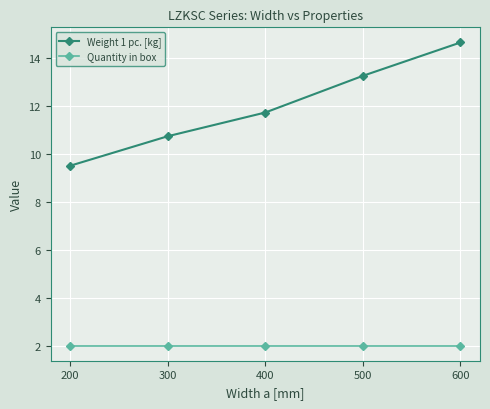

What is the difference between the highest and lowest values at 600?

12.6